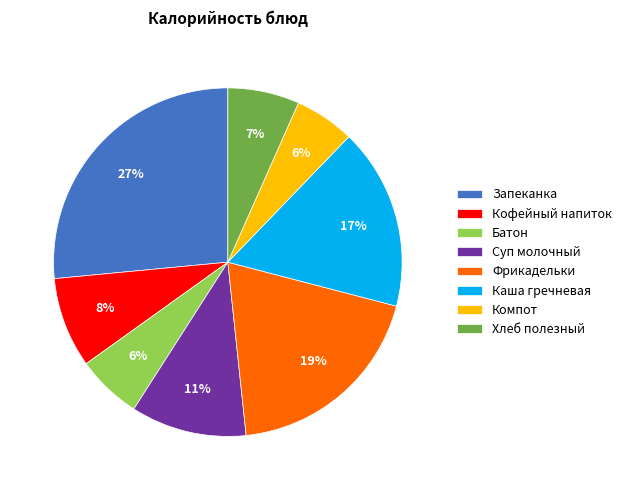

What is the ratio of the value at Суп молочный to the value at Фрикадельки?

0.6